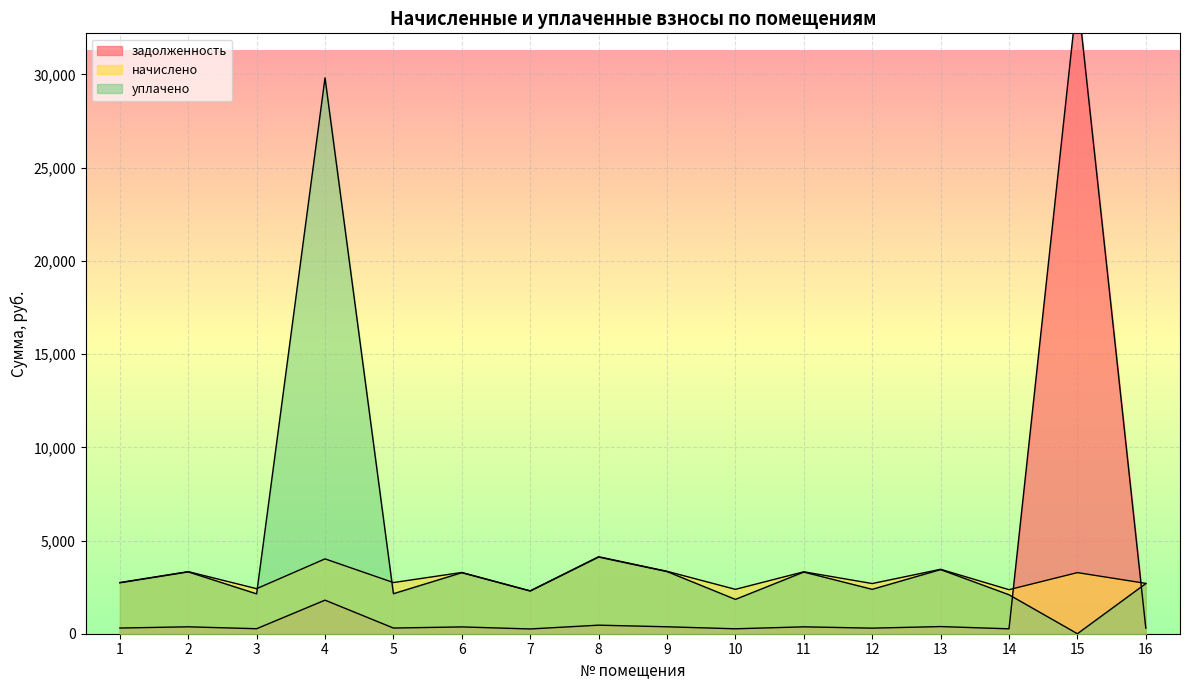

Between 6 and 5, which is larger?

6